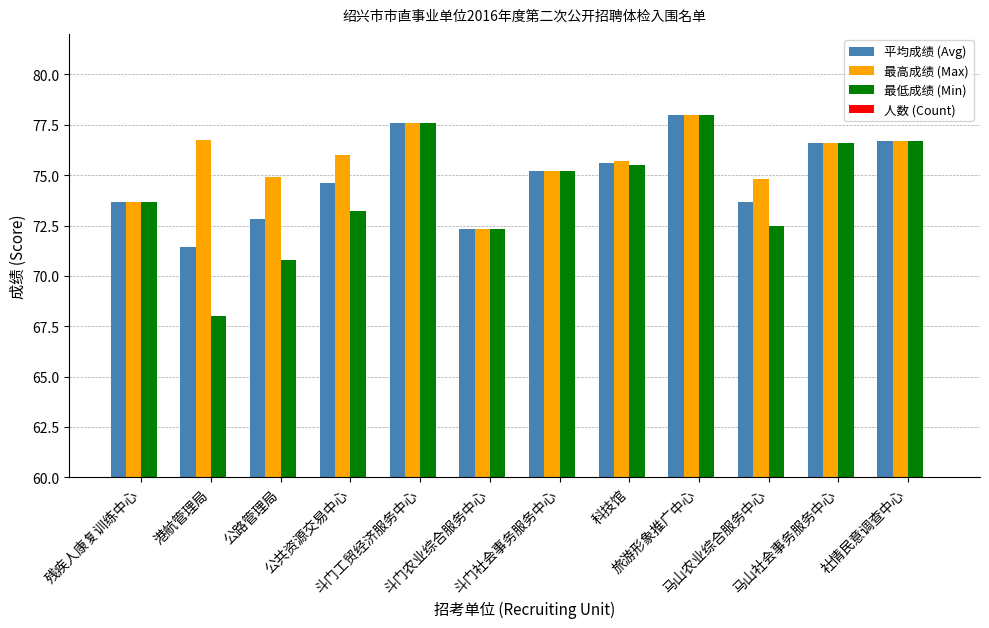

Rank the series by their maximum value, from highest to lowest.

平均成绩 (Avg), 最高成绩 (Max), 最低成绩 (Min), 人数 (Count)